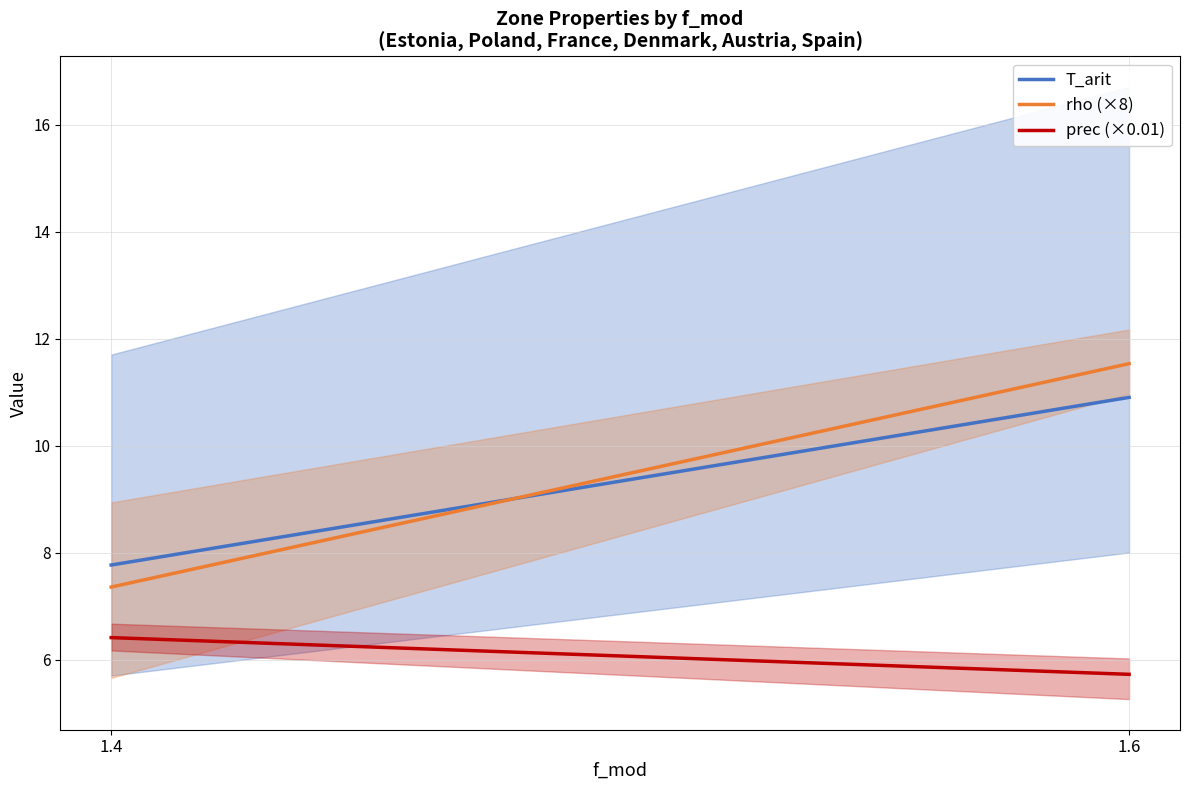

Does the chart display data point markers on the line(s)?

No